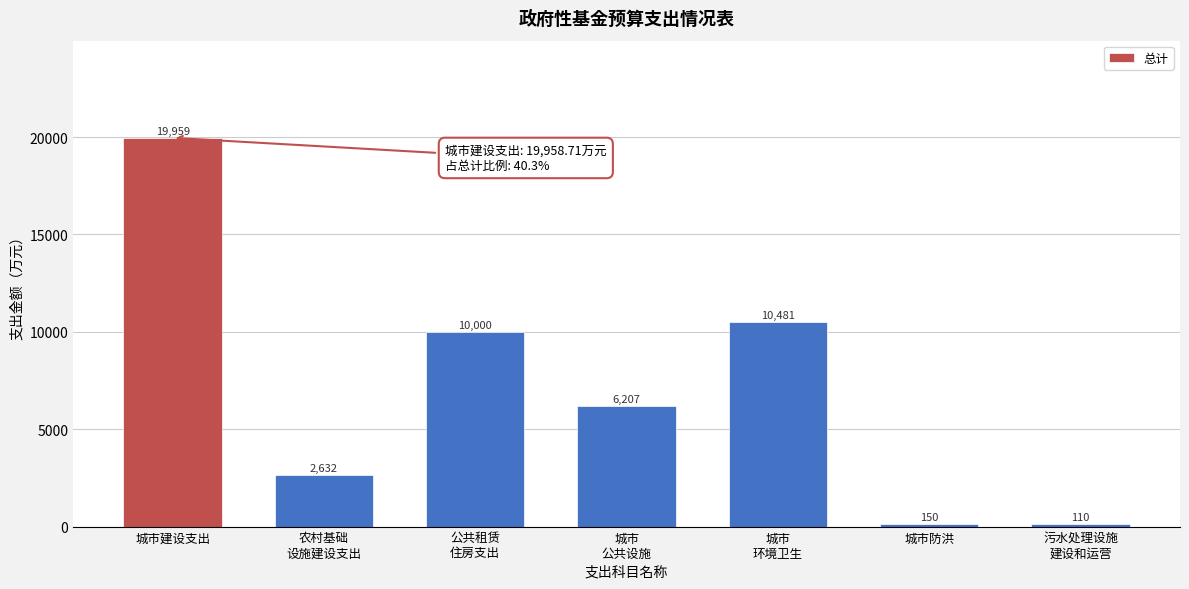

What is the label of the 7th bar from the right?

城市建设支出